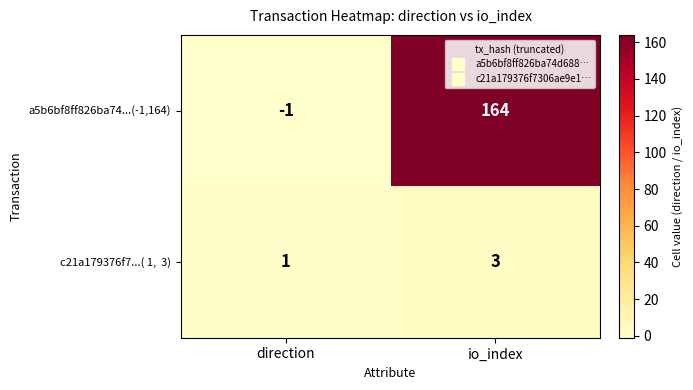

At which category is the sum across all series the highest?

io_index